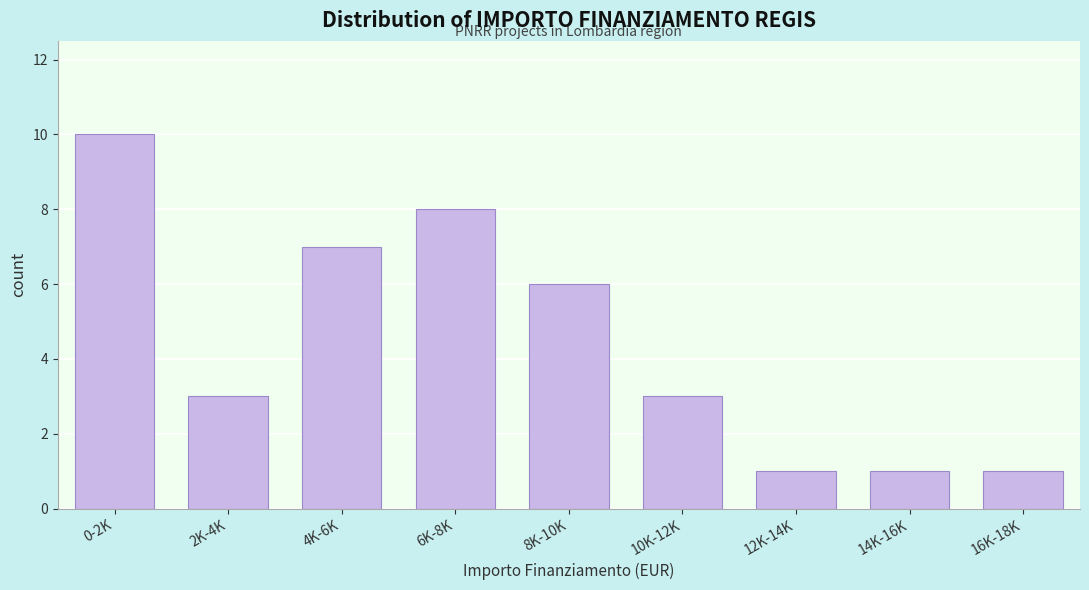

Reading right to left, what are all the values shown in this chart?

1	1	1	3	6	8	7	3	10